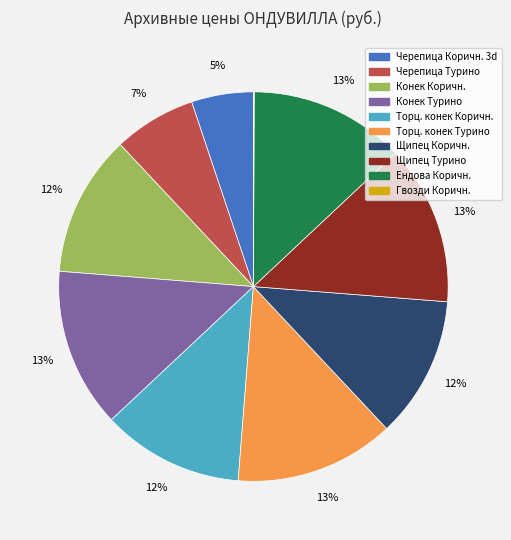

What is the ratio of the value at Черепица Коричн. 3d to the value at Ендова Коричн.?

0.4